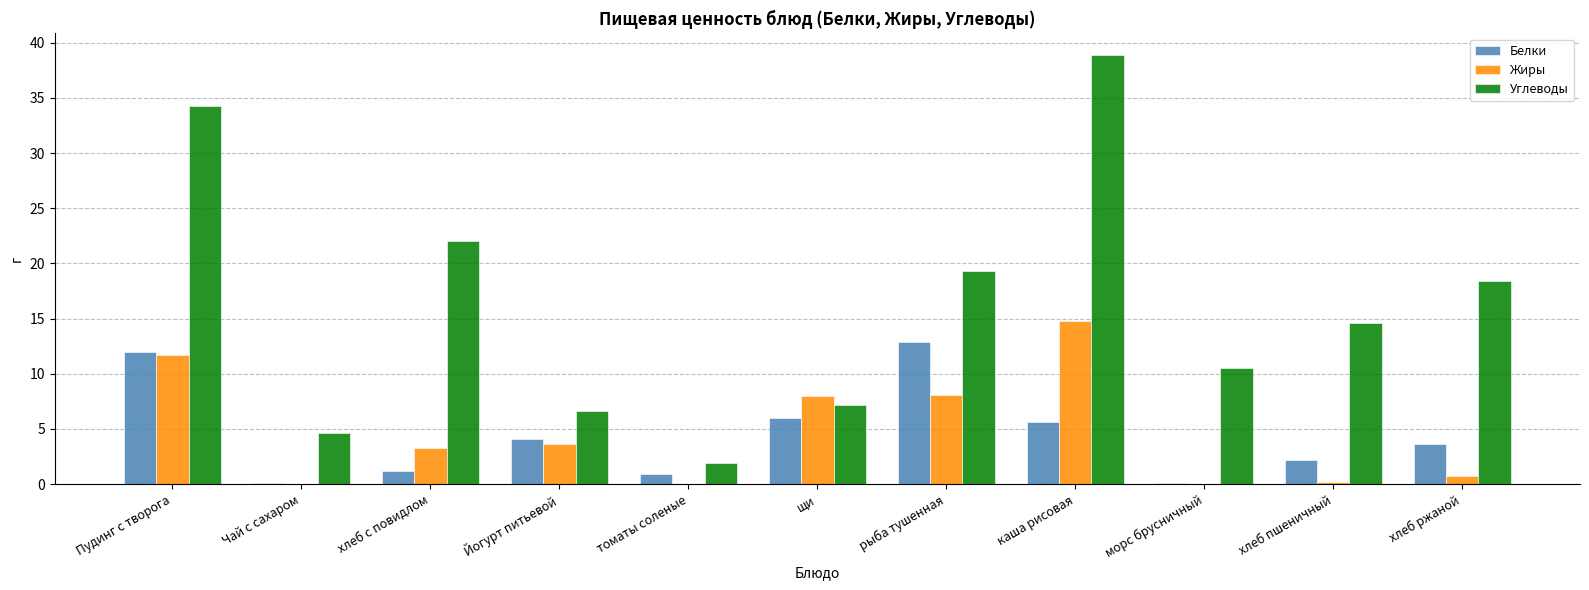

What is the approximate value of Жиры at щи?

8.0